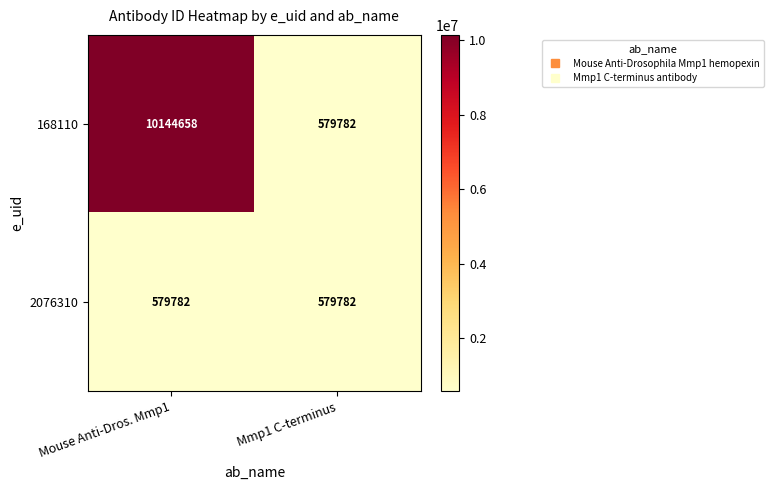

Reading right to left, extract all data points from this chart.

168110: 579782	10144658
2076310: 579782	579782